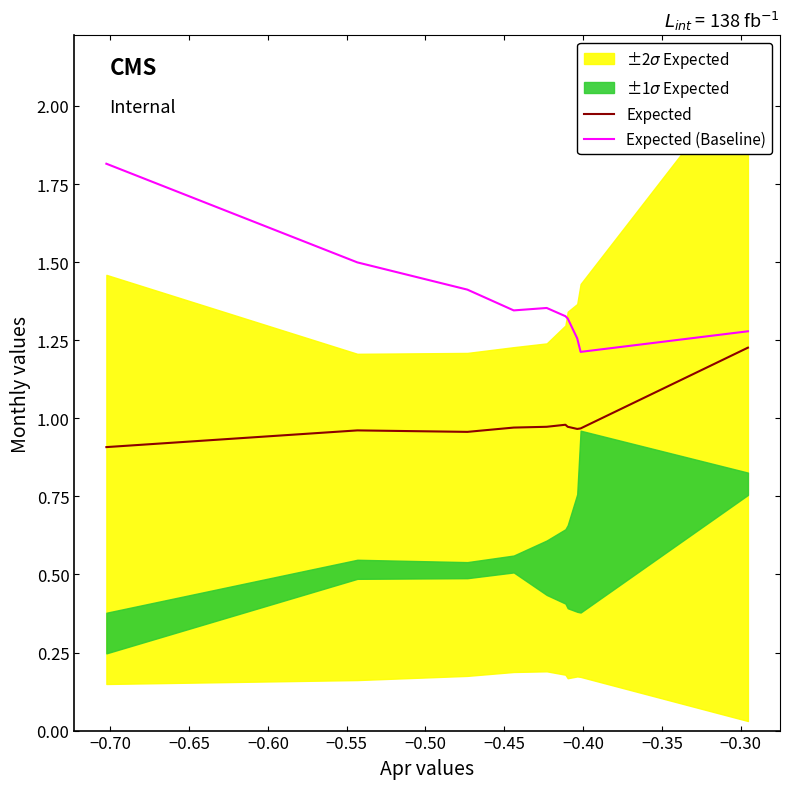

Does the chart have visible grid lines?

No